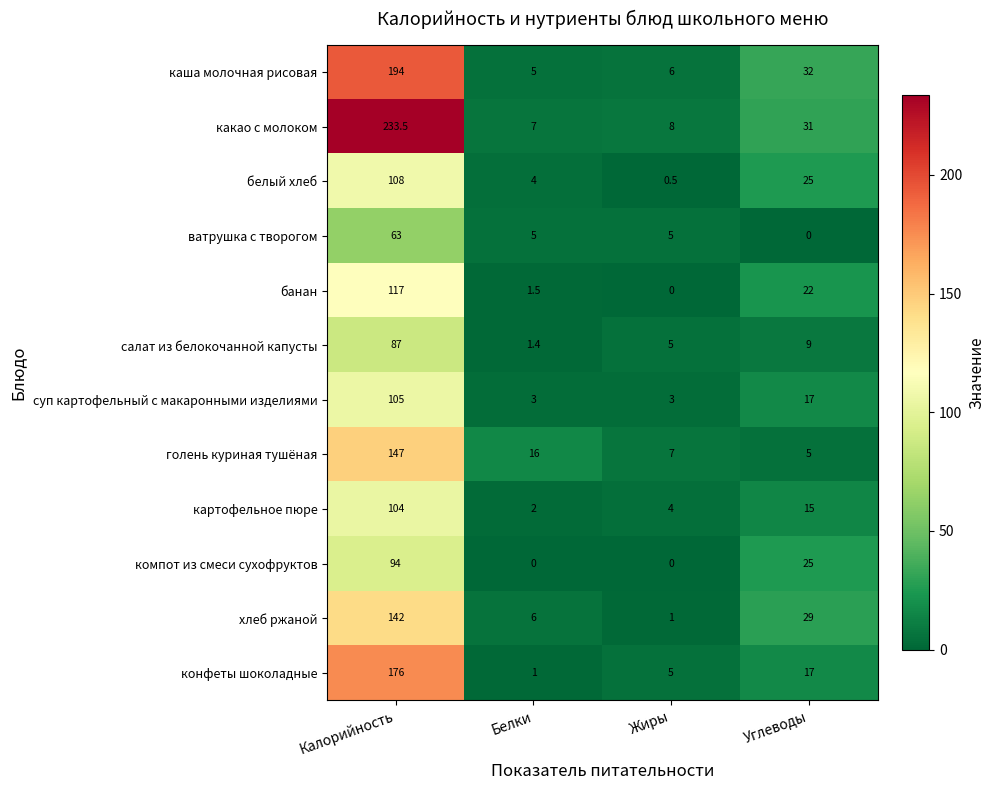

Between Калорийность and Углеводы, which series saw the biggest shift?

какао с молоком